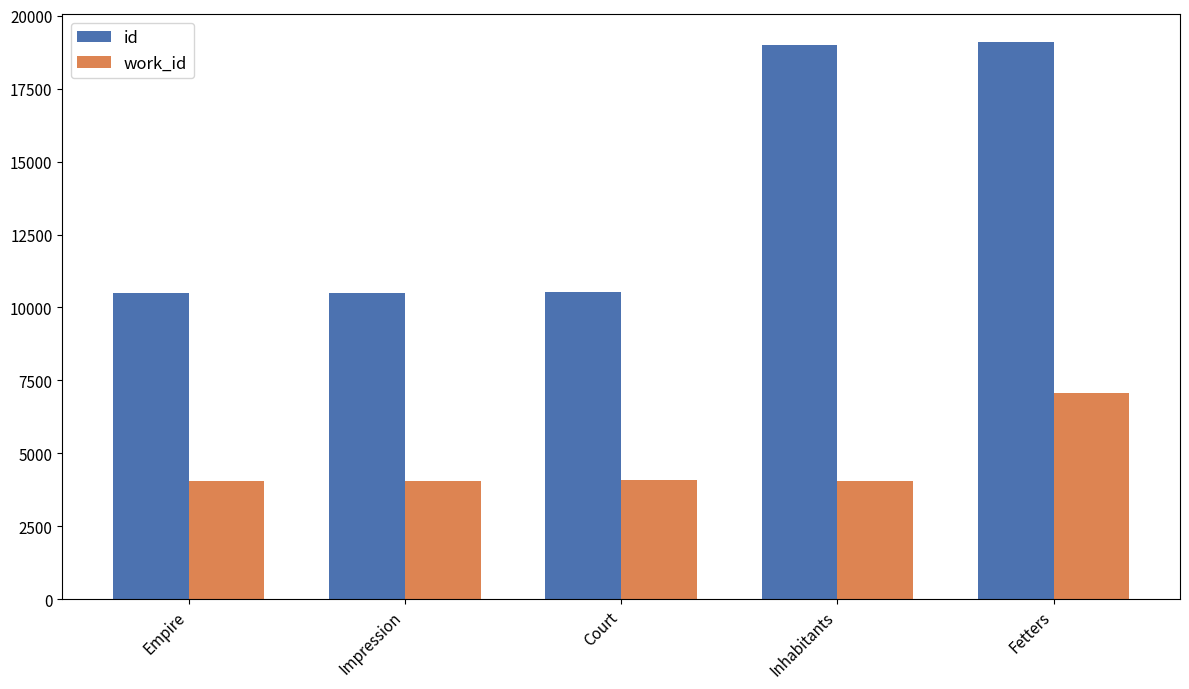

How many data points does each series have?

5